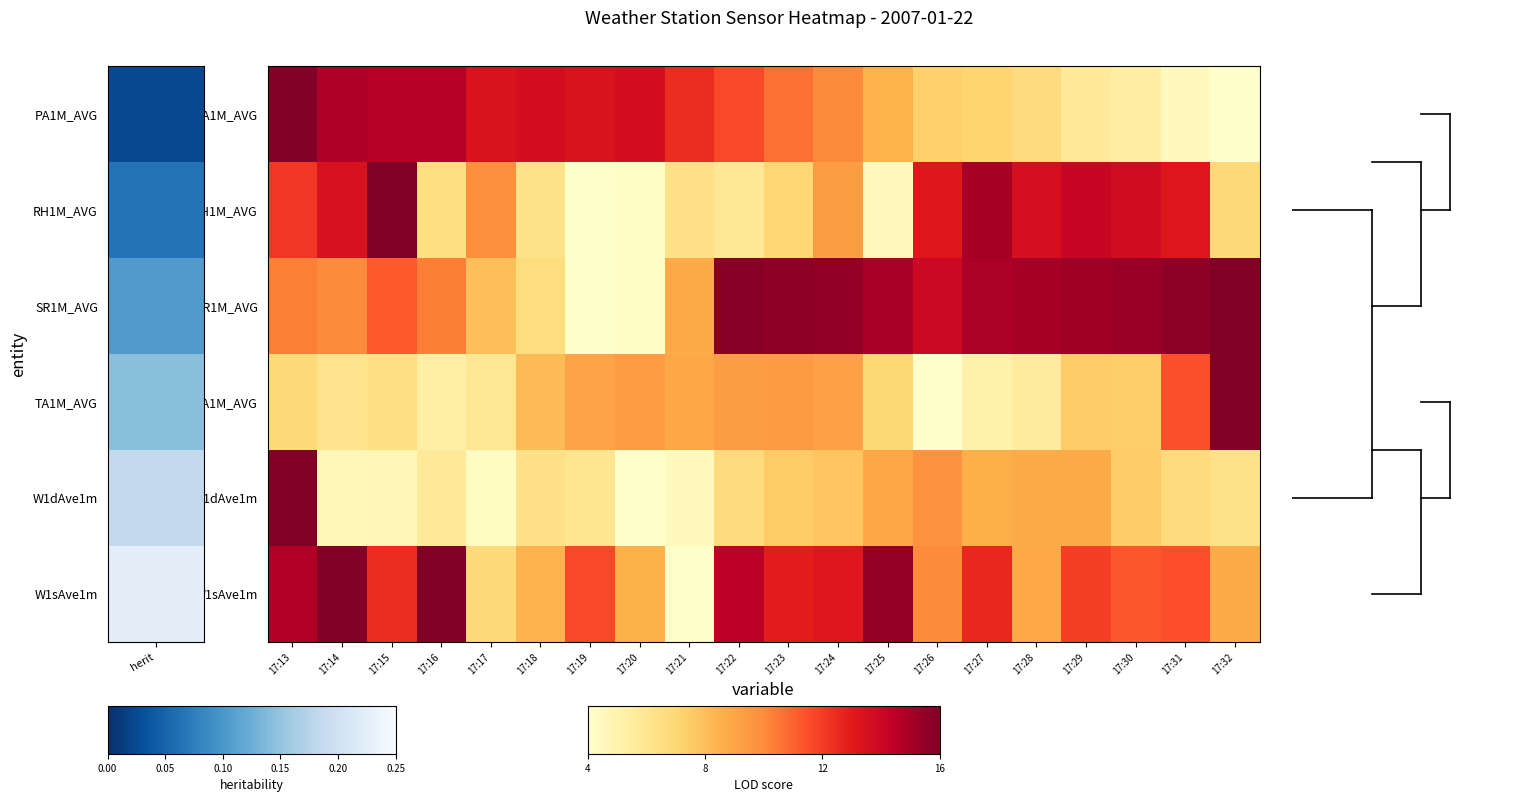

Reading left to right, what are all the values shown in this chart?

PA1M_AVG: 17:13=1.0	17:14=0.9	17:15=0.9	17:16=0.9	17:17=0.8	17:18=0.8	17:19=0.8	17:20=0.8	17:21=0.7	17:22=0.6	17:23=0.6	17:24=0.5	17:25=0.4	17:26=0.3	17:27=0.3	17:28=0.2	17:29=0.1	17:30=0.1	17:31=0.0	17:32=0.0
RH1M_AVG: 17:13=0.7	17:14=0.8	17:15=1.0	17:16=0.2	17:17=0.5	17:18=0.2	17:19=0.0	17:20=0.0	17:21=0.2	17:22=0.2	17:23=0.3	17:24=0.4	17:25=0.0	17:26=0.8	17:27=0.9	17:28=0.8	17:29=0.8	17:30=0.8	17:31=0.8	17:32=0.2
SR1M_AVG: 17:13=0.5	17:14=0.5	17:15=0.6	17:16=0.5	17:17=0.3	17:18=0.2	17:19=0.0	17:20=0.0	17:21=0.4	17:22=1.0	17:23=1.0	17:24=1.0	17:25=0.9	17:26=0.8	17:27=0.9	17:28=0.9	17:29=0.9	17:30=0.9	17:31=1.0	17:32=1.0
TA1M_AVG: 17:13=0.2	17:14=0.2	17:15=0.2	17:16=0.1	17:17=0.2	17:18=0.3	17:19=0.4	17:20=0.4	17:21=0.4	17:22=0.4	17:23=0.5	17:24=0.4	17:25=0.3	17:26=0.0	17:27=0.1	17:28=0.1	17:29=0.3	17:30=0.3	17:31=0.6	17:32=1.0
W1dAve1m: 17:13=1.0	17:14=0.1	17:15=0.1	17:16=0.1	17:17=0.0	17:18=0.2	17:19=0.2	17:20=0.0	17:21=0.0	17:22=0.2	17:23=0.3	17:24=0.3	17:25=0.4	17:26=0.5	17:27=0.4	17:28=0.4	17:29=0.4	17:30=0.3	17:31=0.2	17:32=0.2
W1sAve1m: 17:13=0.9	17:14=1.0	17:15=0.7	17:16=1.0	17:17=0.2	17:18=0.4	17:19=0.6	17:20=0.4	17:21=0.0	17:22=0.9	17:23=0.7	17:24=0.8	17:25=1.0	17:26=0.5	17:27=0.7	17:28=0.4	17:29=0.7	17:30=0.6	17:31=0.6	17:32=0.4